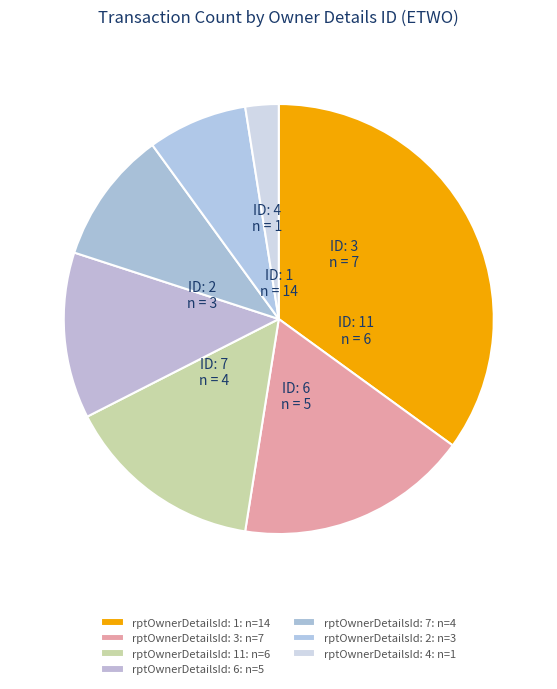

Count the number of slices in the pie.

7